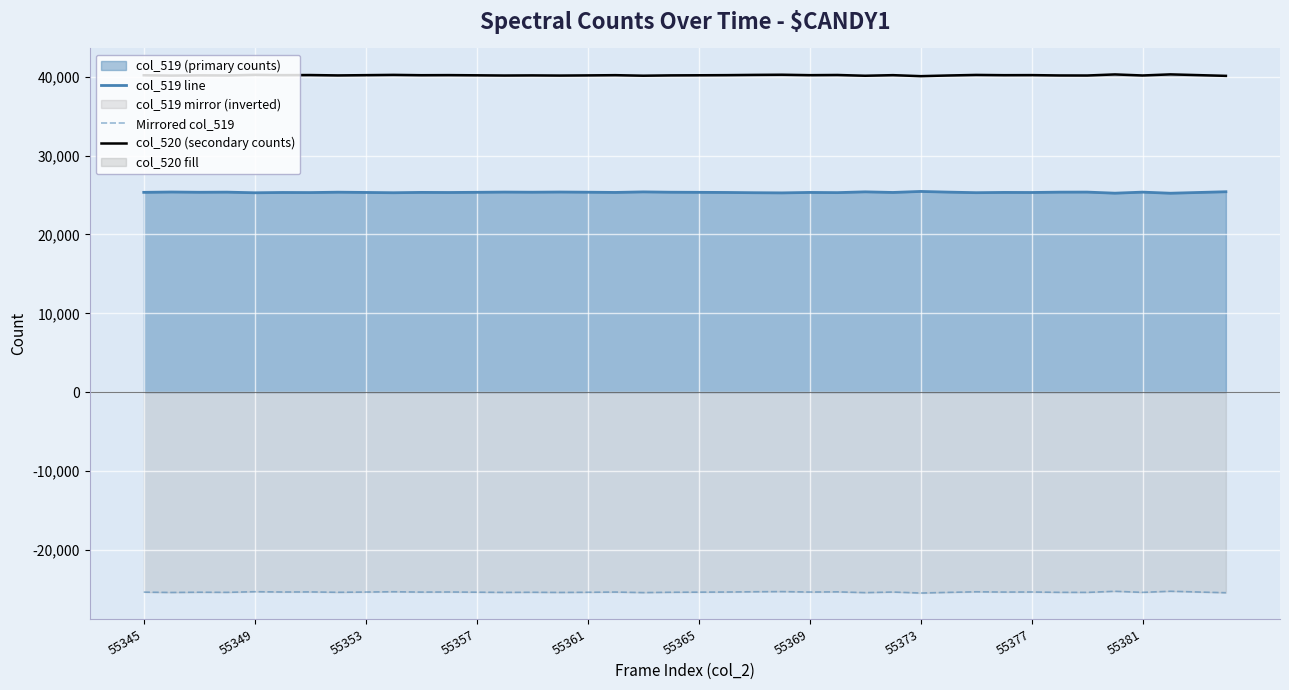

What is the lowest value of the col_520 (secondary counts) series?

40076